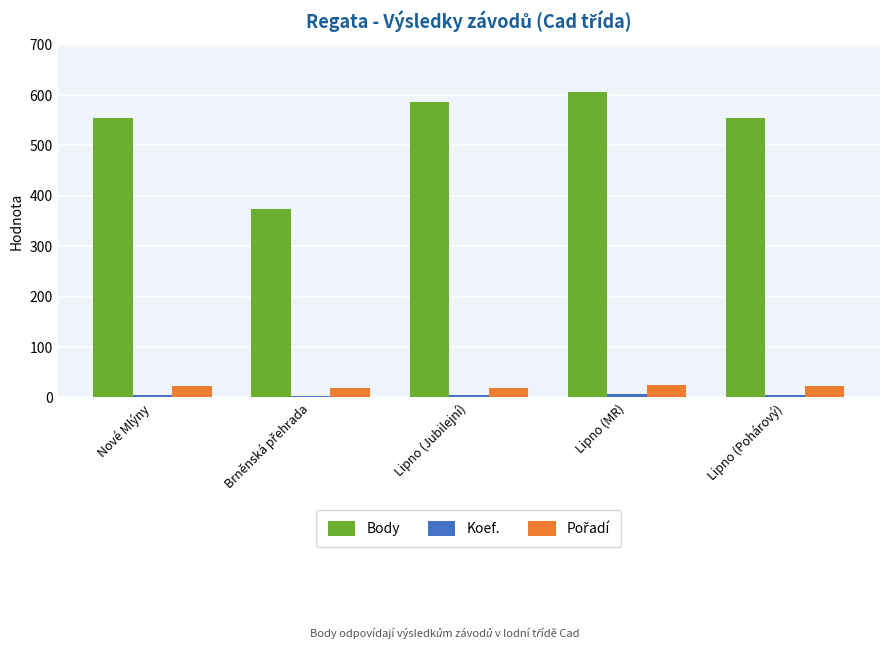

Which series has the largest total across all categories?

Body